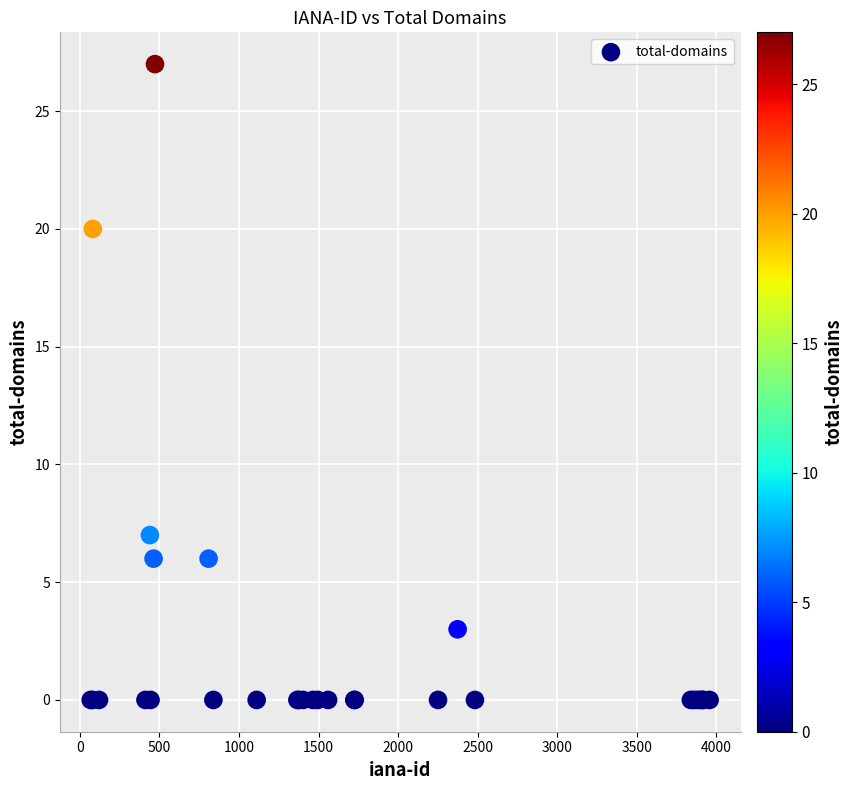

What Y value in the scatter plot is closest to 13?

7